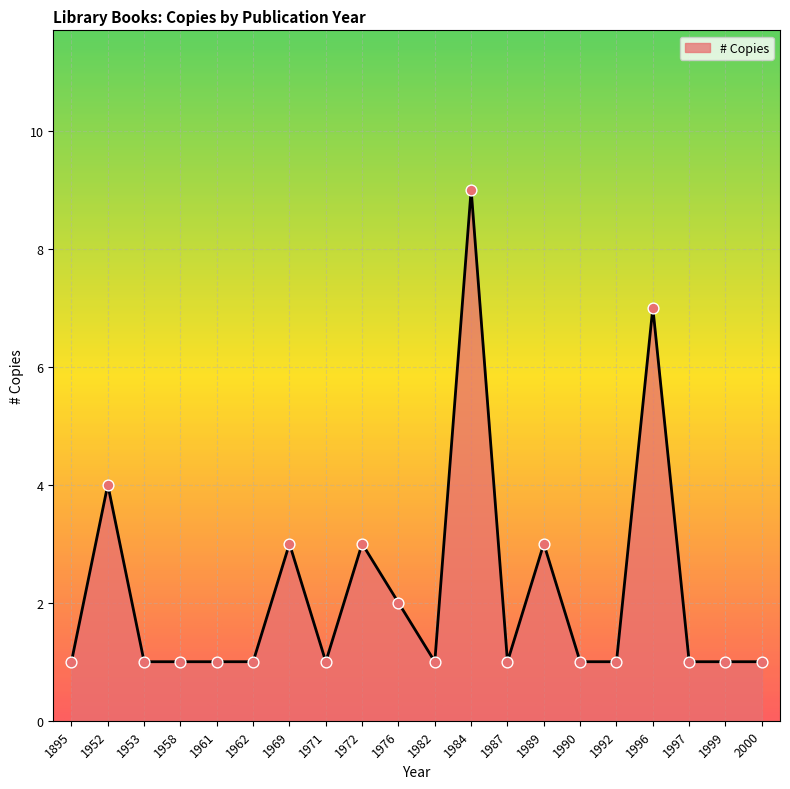

What is the change in value from 1969 to 1992?

-2